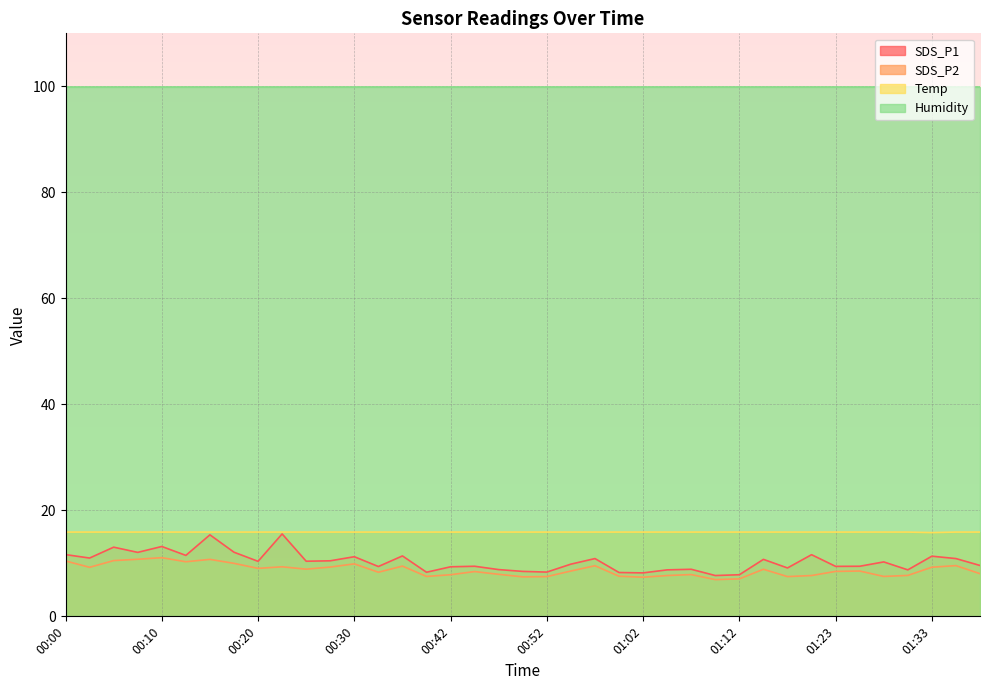

At which label does SDS_P1 first exceed 10?

00:00